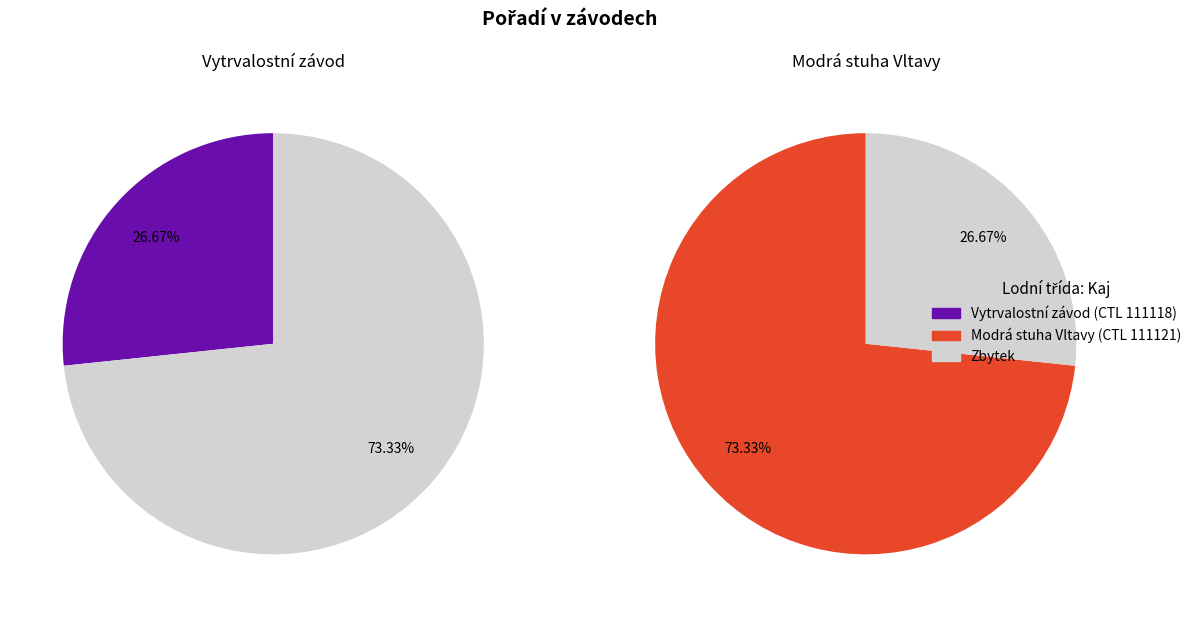

Rank the categories by value from highest to lowest.

111121, 111118